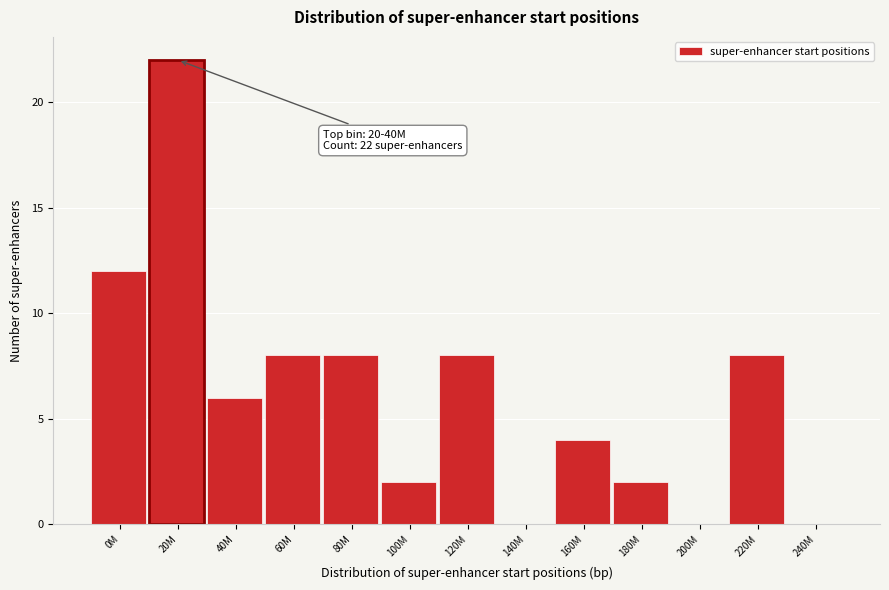

Reading left to right, transcribe all the data shown in this chart.

0M=12	20M=22	40M=6	60M=8	80M=8	100M=2	120M=8	140M=0	160M=4	180M=2	200M=0	220M=8	240M=0